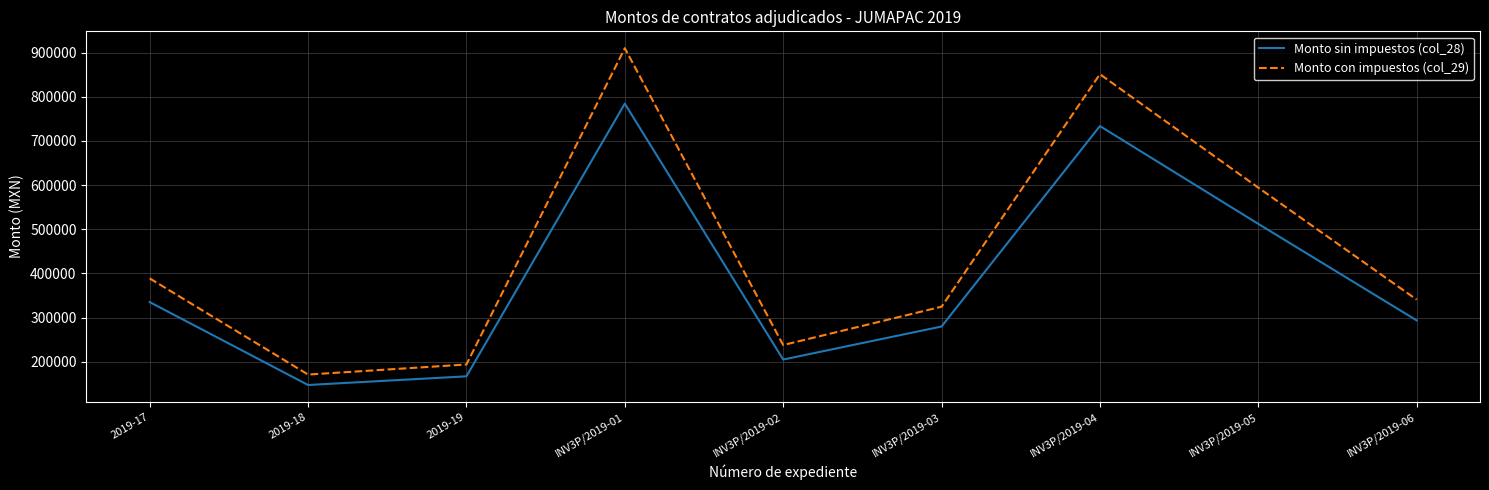

At which label does Monto sin impuestos (col_28) first exceed 293881?

2019-17